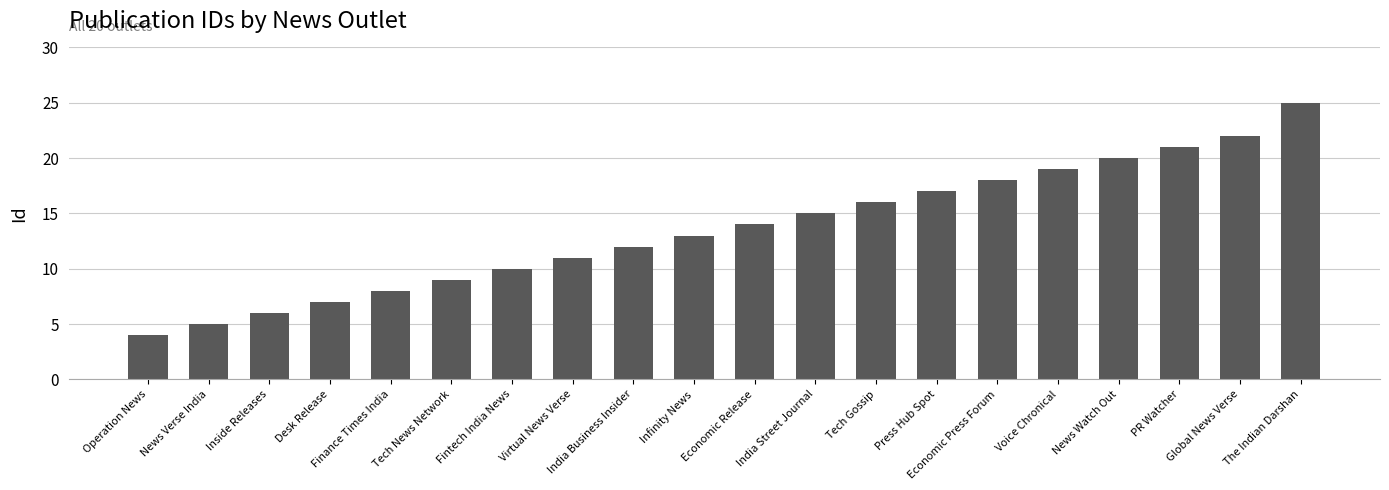

Reading left to right, transcribe all the data shown in this chart.

4	5	6	7	8	9	10	11	12	13	14	15	16	17	18	19	20	21	22	25